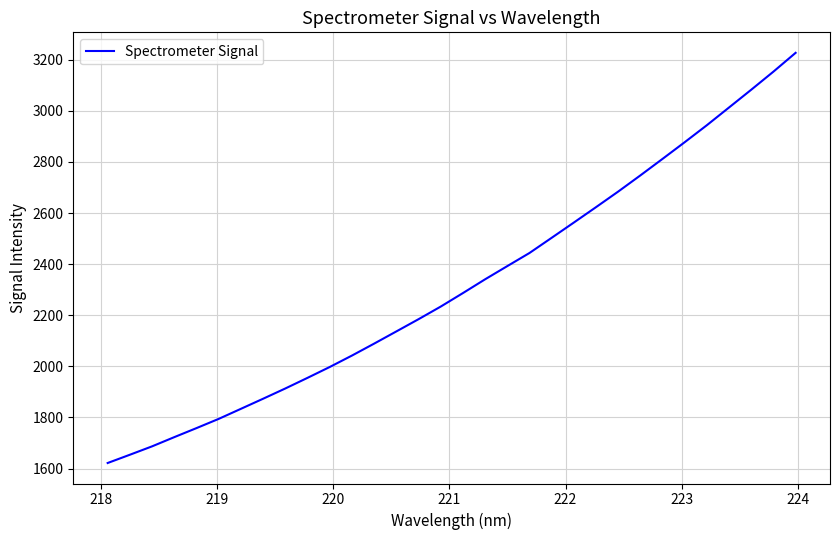

Reading left to right, transcribe all the data shown in this chart.

1621.8	1654.1	1687.0	1723.0	1758.4	1794.5	1833.9	1873.4	1913.6	1955.2	1997.7	2042.4	2089.1	2136.9	2184.8	2234.2	2287.0	2340.9	2392.6	2443.9	2503.4	2563.1	2623.4	2684.4	2747.7	2812.4	2877.7	2944.3	3013.6	3083.0	3153.7	3227.3